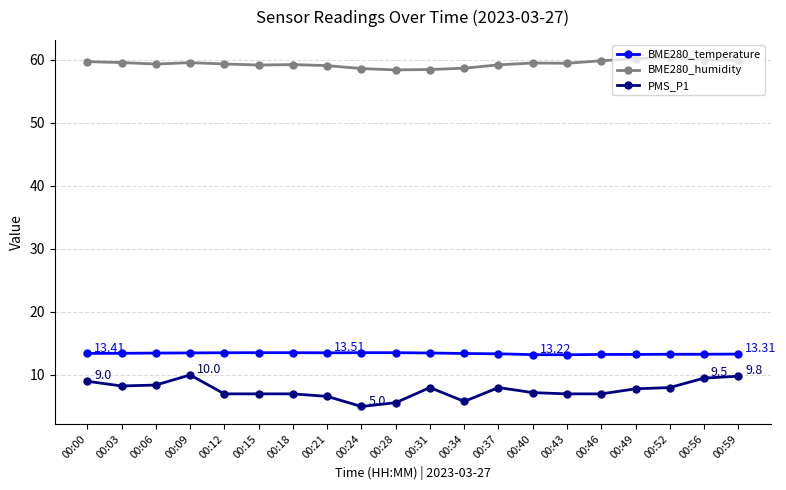

Rank the series at 00:40 from highest to lowest value.

BME280_humidity, BME280_temperature, PMS_P1